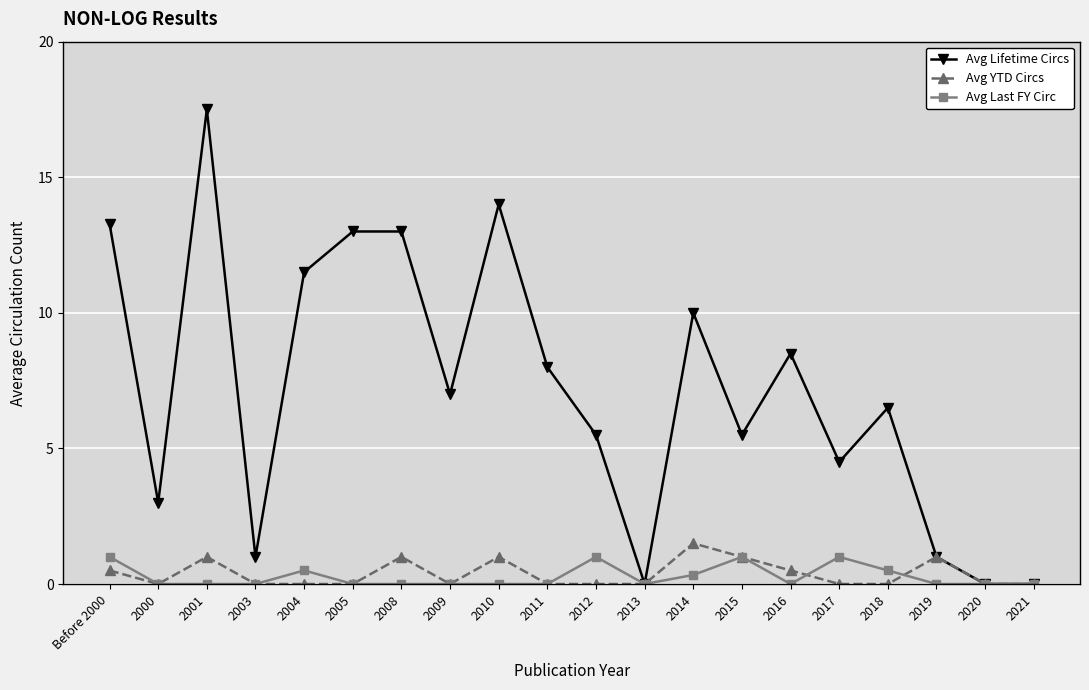

What is the approximate value of Avg Lifetime Circs at 2017?

4.5